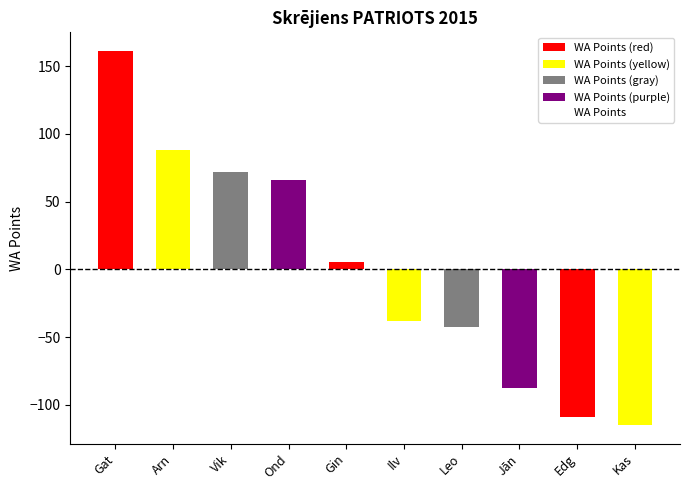

Reading right to left, transcribe all the data shown in this chart.

-114.9	-108.9	-87.9	-42.9	-37.9	5.1	66.1	72.1	88.1	161.1